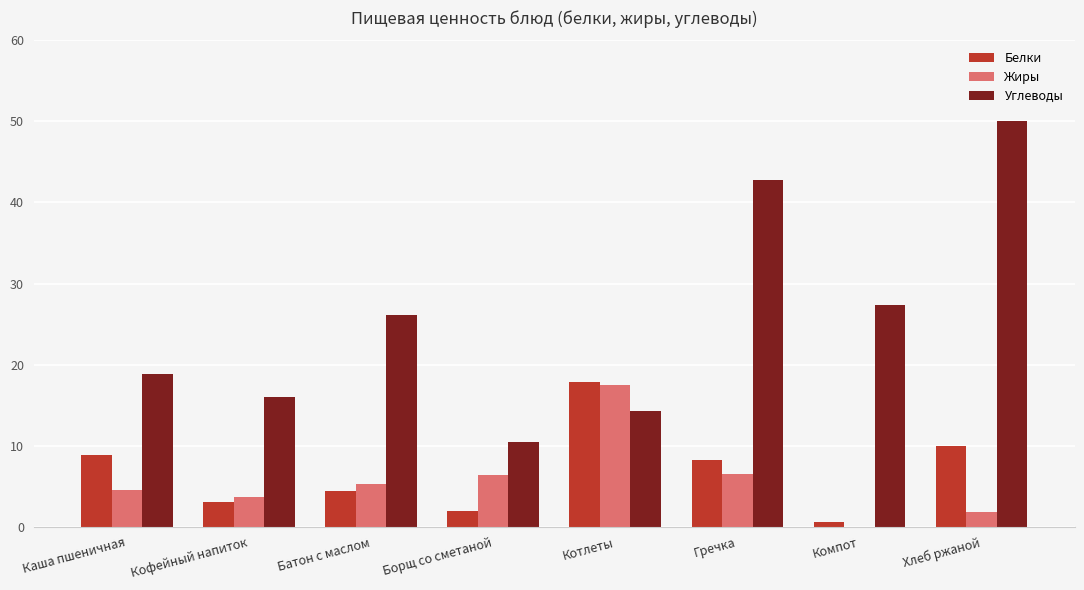

What is the approximate value of Углеводы at Гречка?

42.8